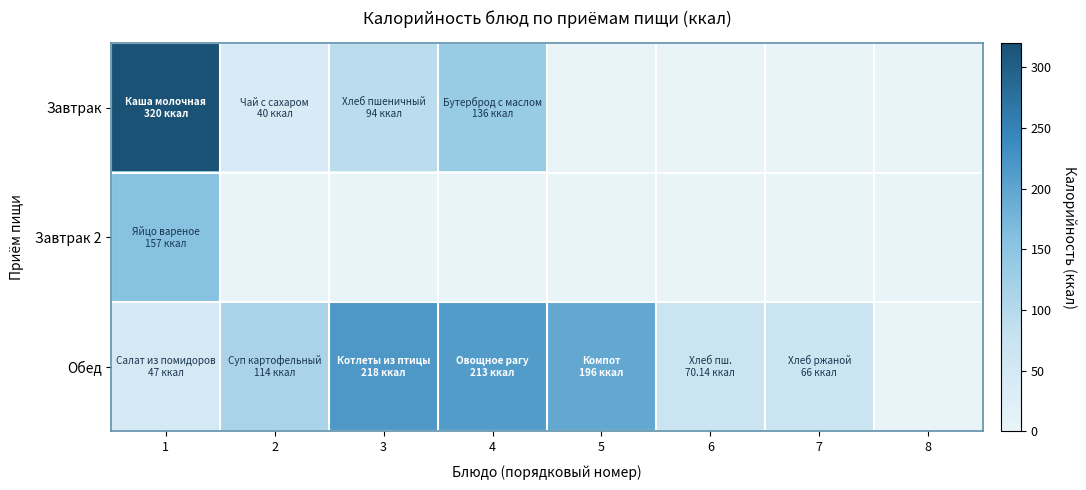

List the series in order of their overall mean, lowest first.

Завтрак, Завтрак 2, Обед